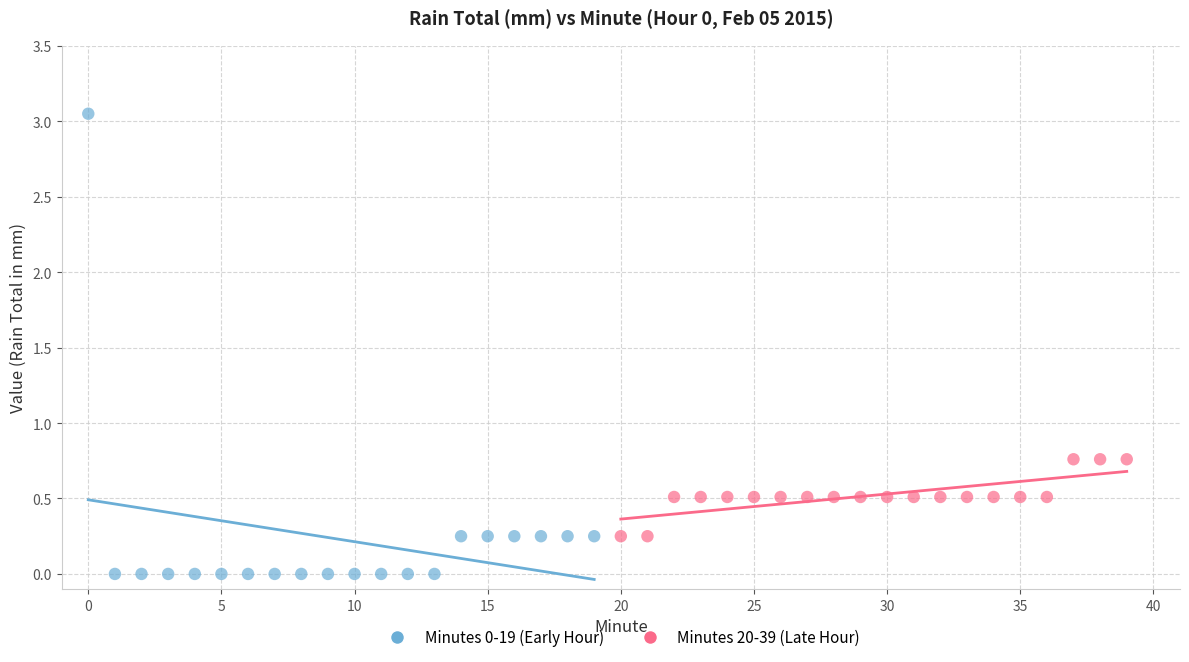

Which series has the largest Y range (max minus min)?

Minutes 0-19 (Early Hour)